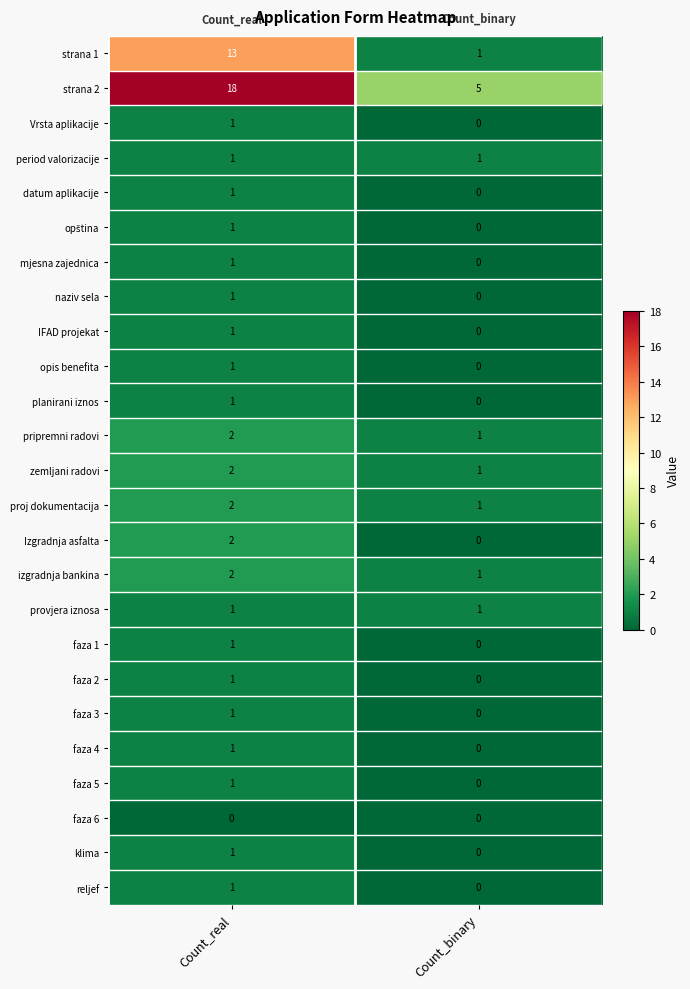

At which category does the chart reach its peak across all series?

Count_real